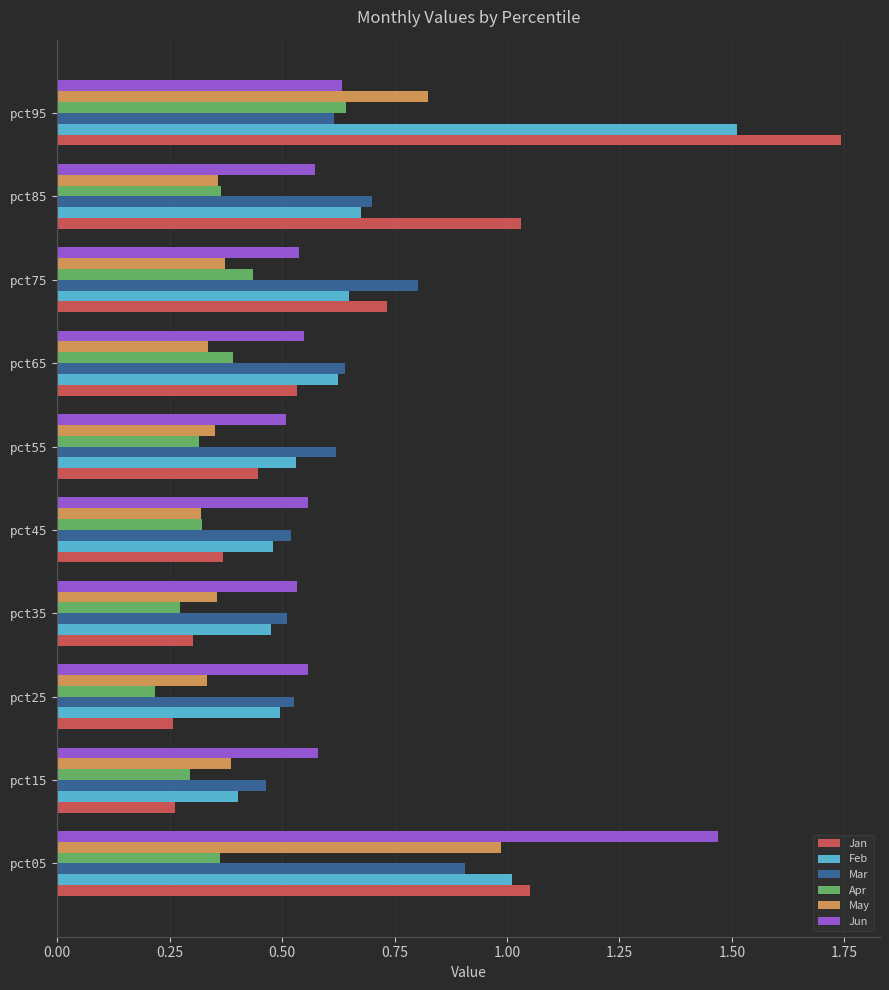

What is the sum of all Apr values?

3.6